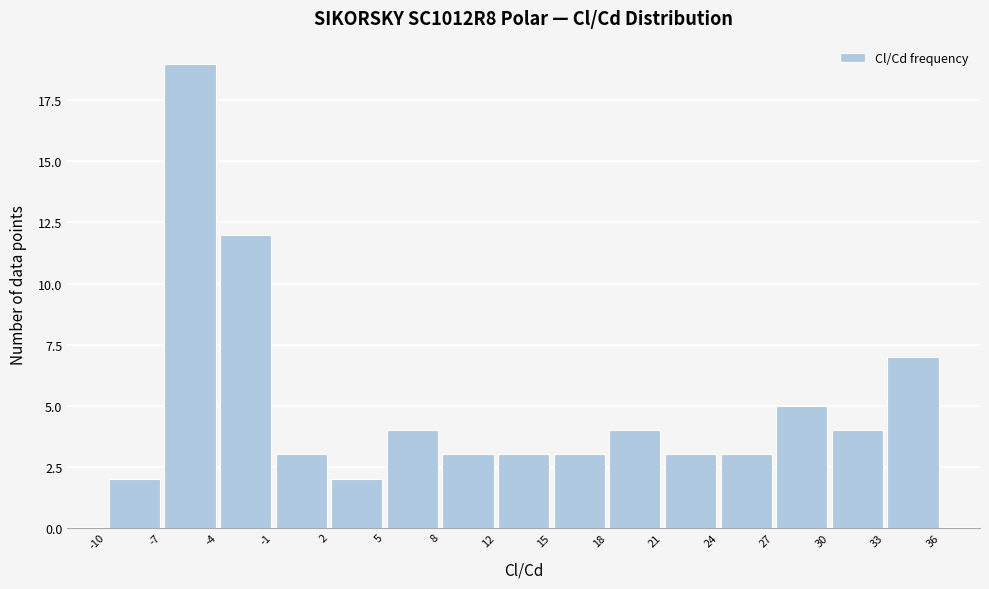

How tall is the bar that spans 30 to 33 on the x-axis? The values are not printed on the chart, so give them approximately, as read against the axis.

4